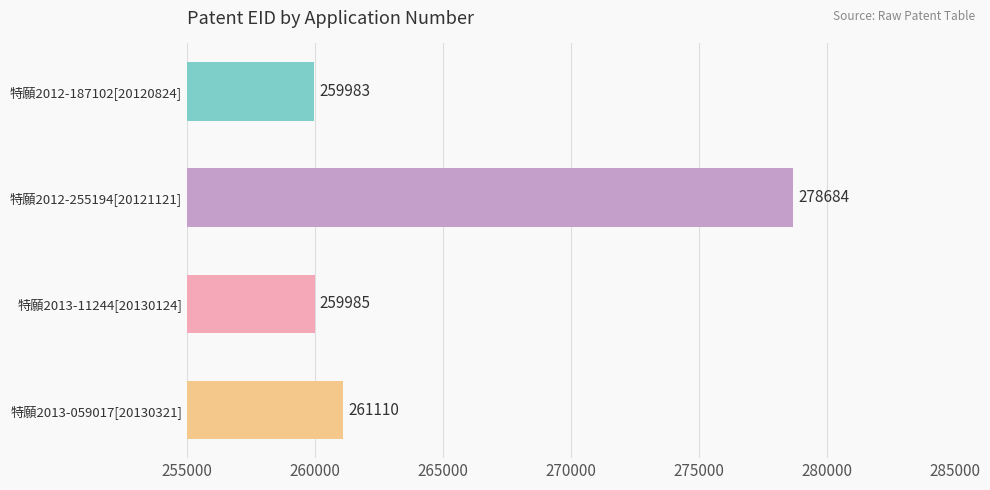

At which label is the value closest to 269333?

特願2013-059017[20130321]